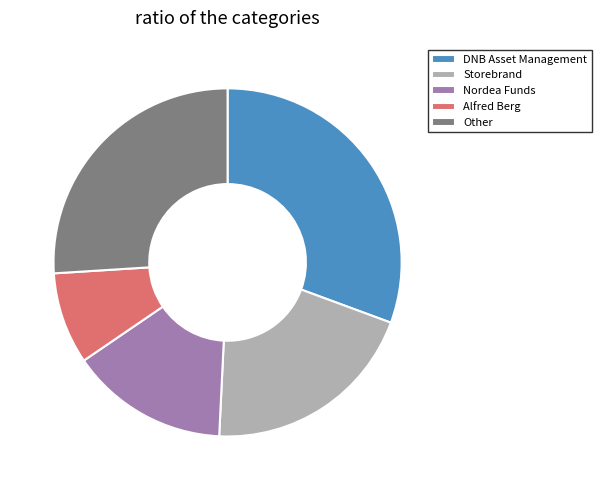

How many slices are in this pie chart?

5